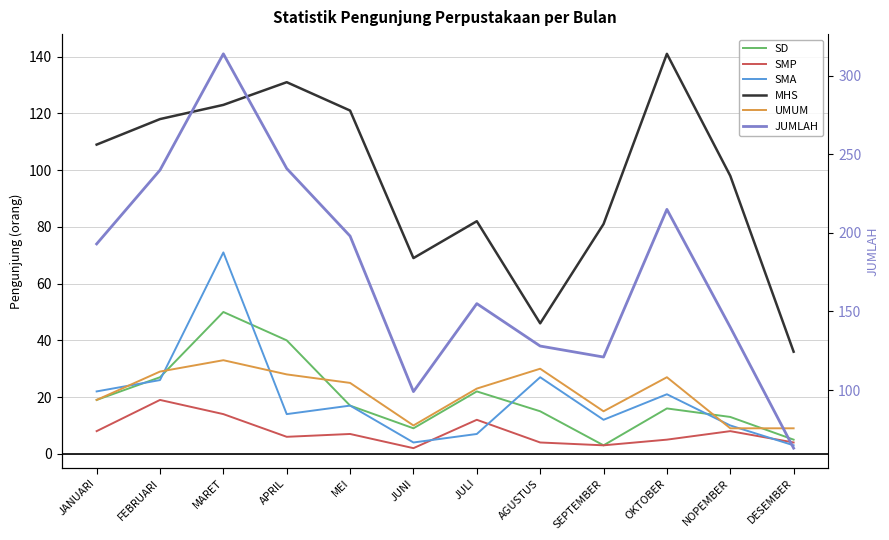

What is the sum of all SMA values?

234